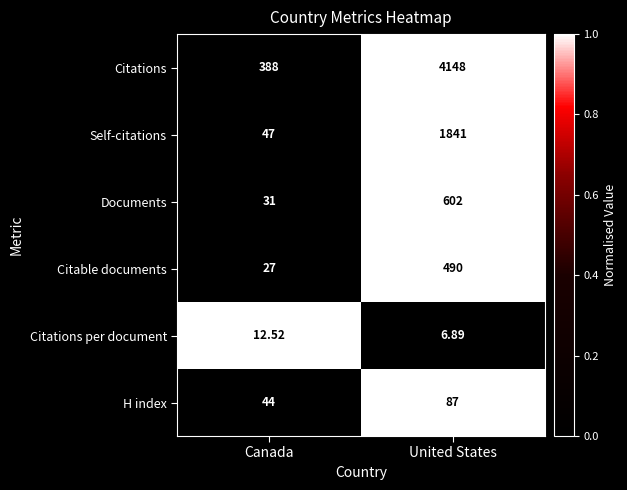

Which series has the largest total across all categories?

Citations